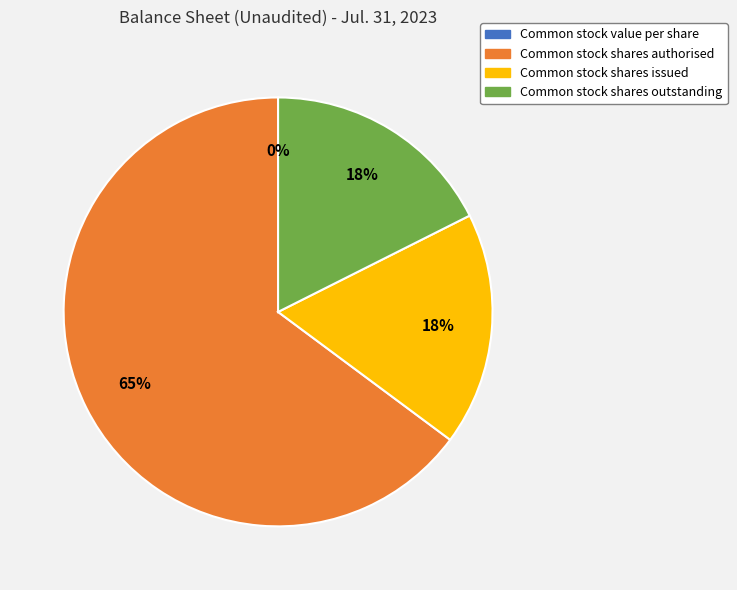

What is the smallest slice in the pie chart?

Common stock value per share